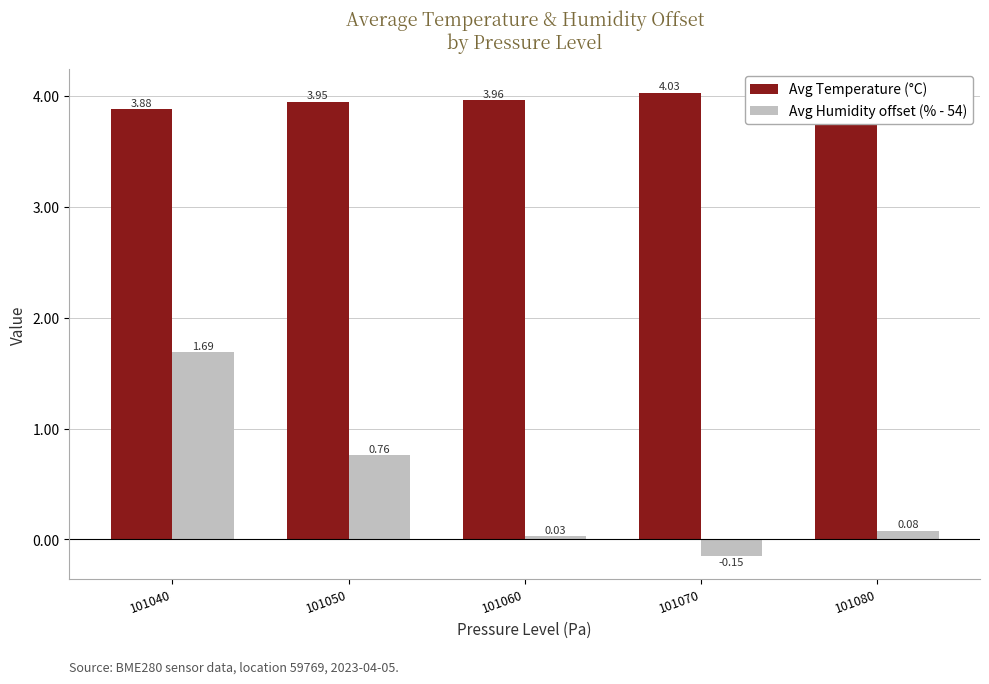

What is the sum of all Avg Temperature (°C) values?

19.8